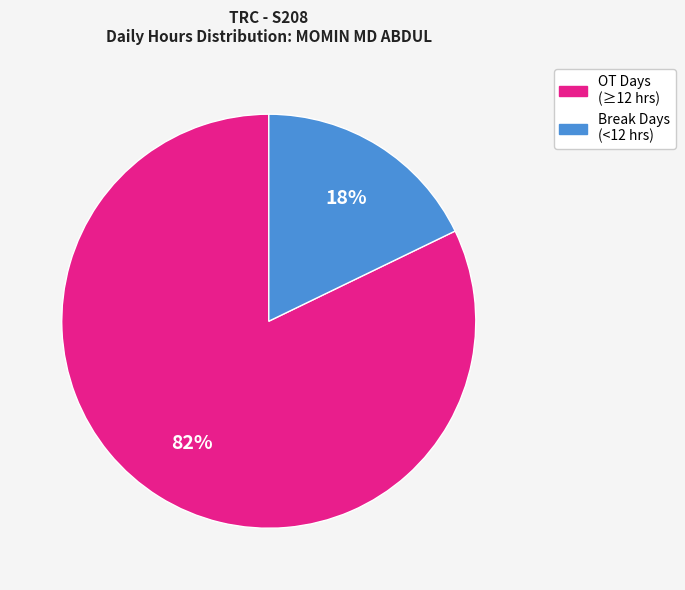

Does any single category account for the majority?

Yes